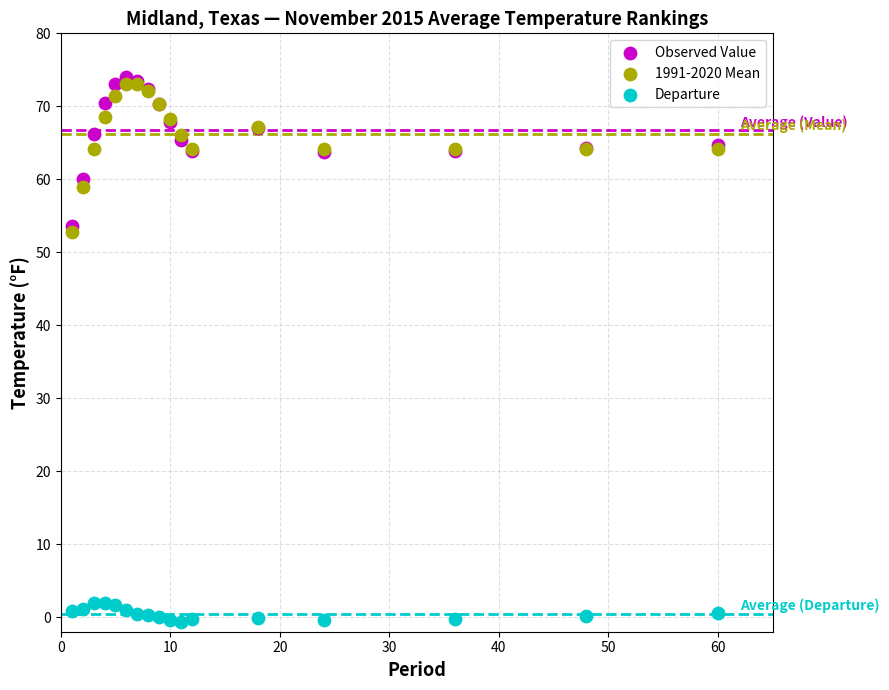

What are all the series names shown in the legend?

Observed Value, 1991-2020 Mean, Departure